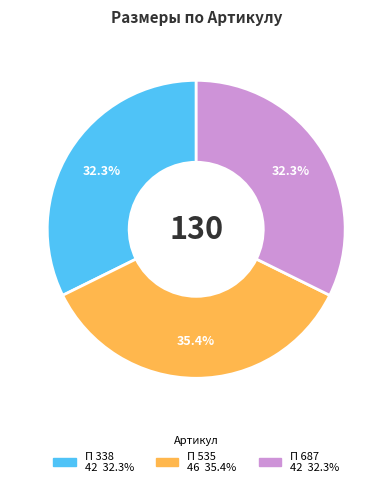

Combined, what portion of the pie is П 687 and П 338?

64.6%